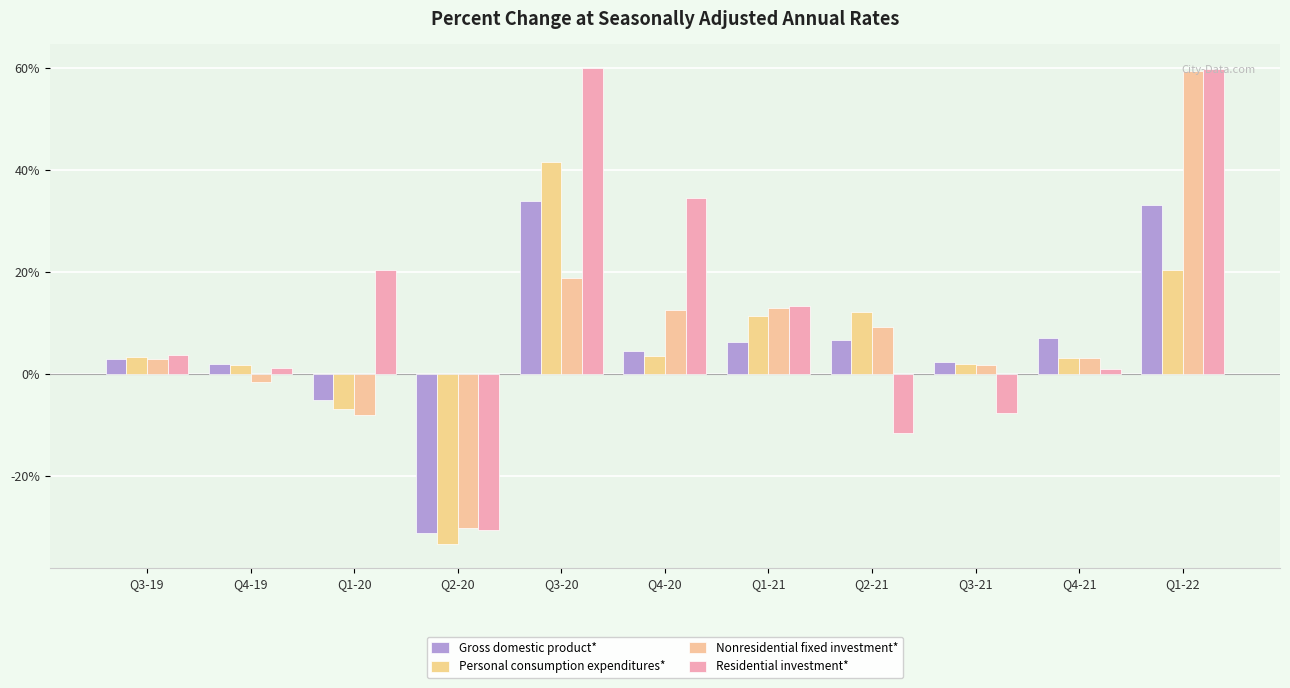

What is the spread (max minus min) of values at Q3-21?

10.0